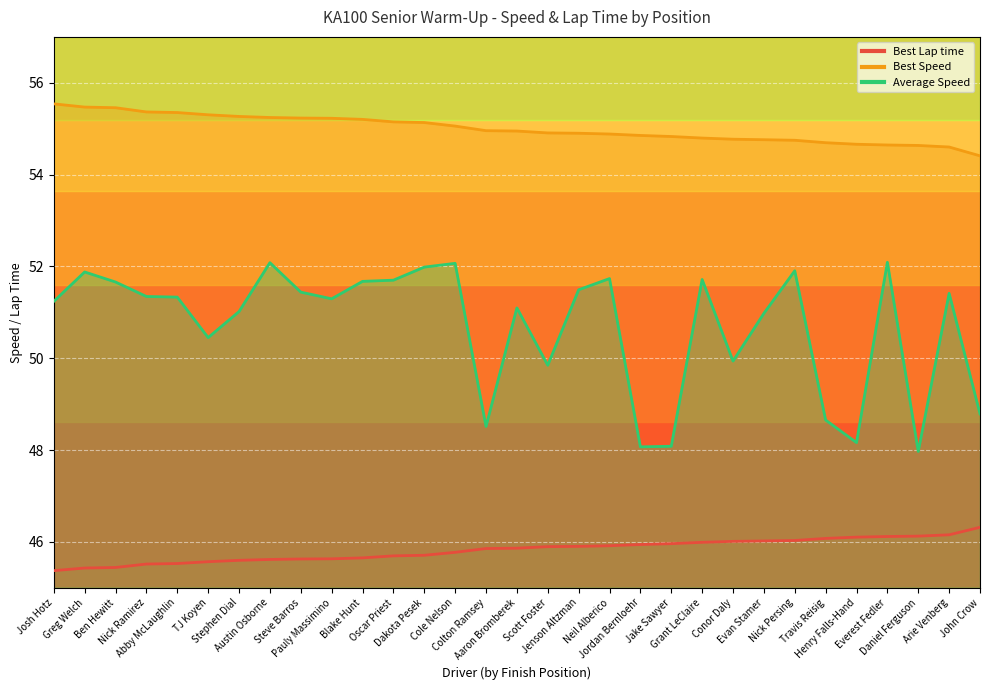

Is the value of Best Speed at Nick Ramirez greater than the value of Average Speed at Nick Persing?

Yes